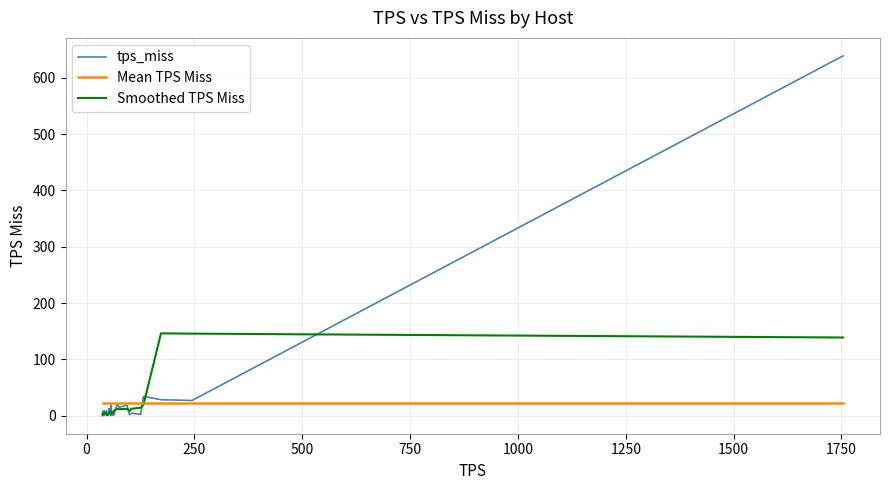

Rank the series by their maximum value, from highest to lowest.

tps_miss, Smoothed TPS Miss, Mean TPS Miss